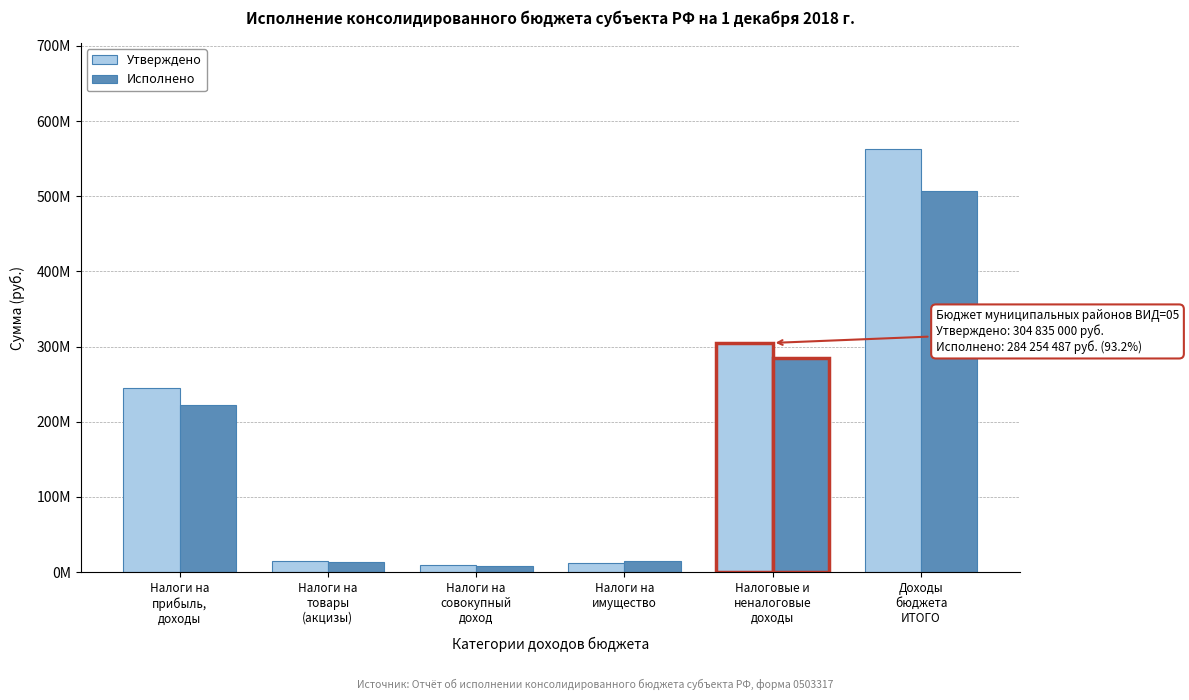

Are the bars horizontal?

No